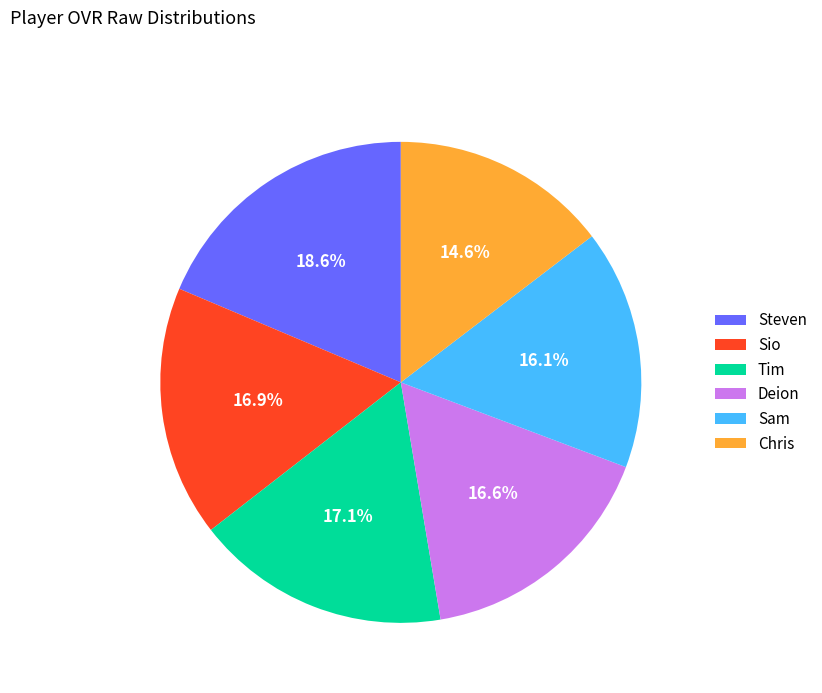

The Steven slice represents 27% of the pie. True or false?

False